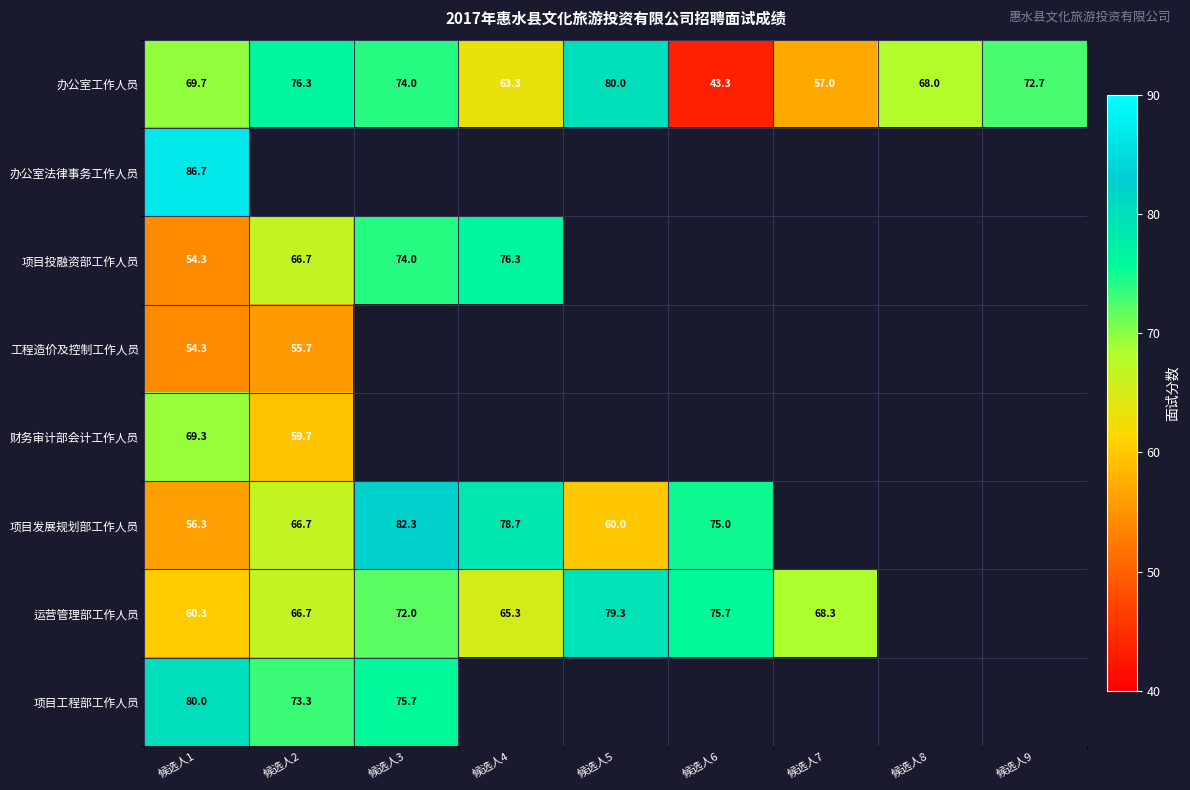

Is the value of 办公室法律事务工作人员 at 候选人1 greater than the value of 项目工程部工作人员 at 候选人3?

Yes